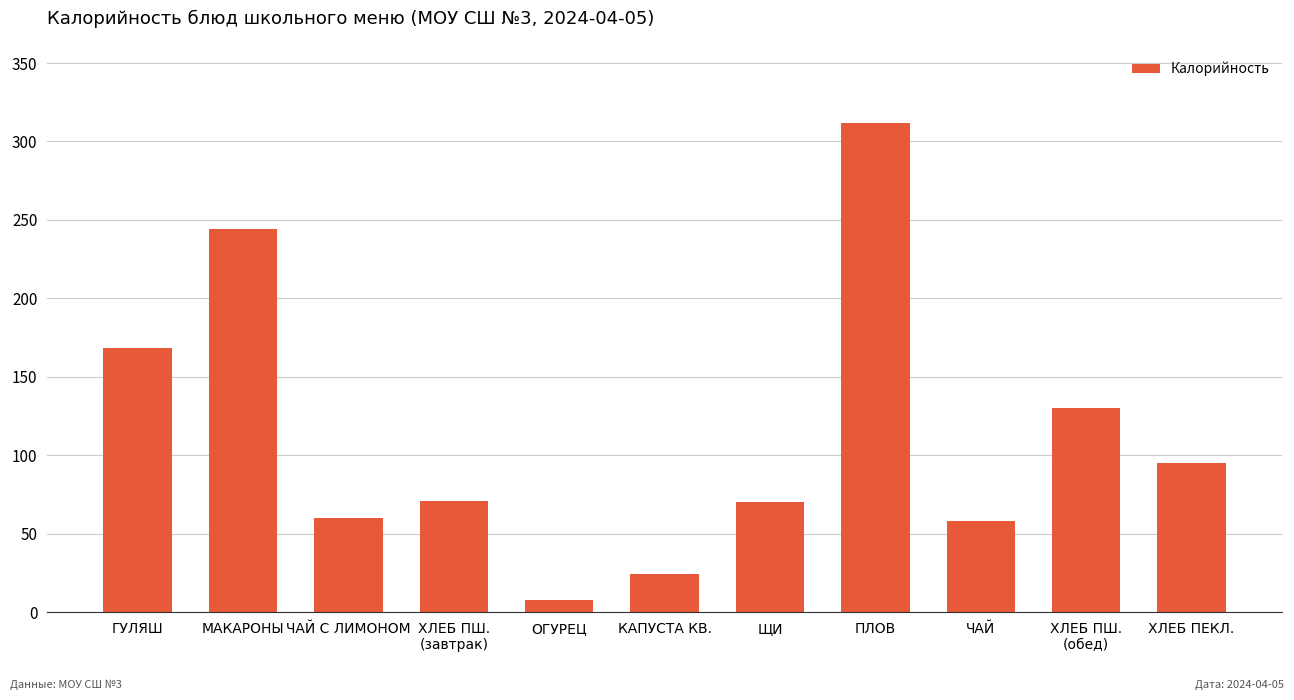

Is it true that the value at ЧАЙ is 82.2?

False